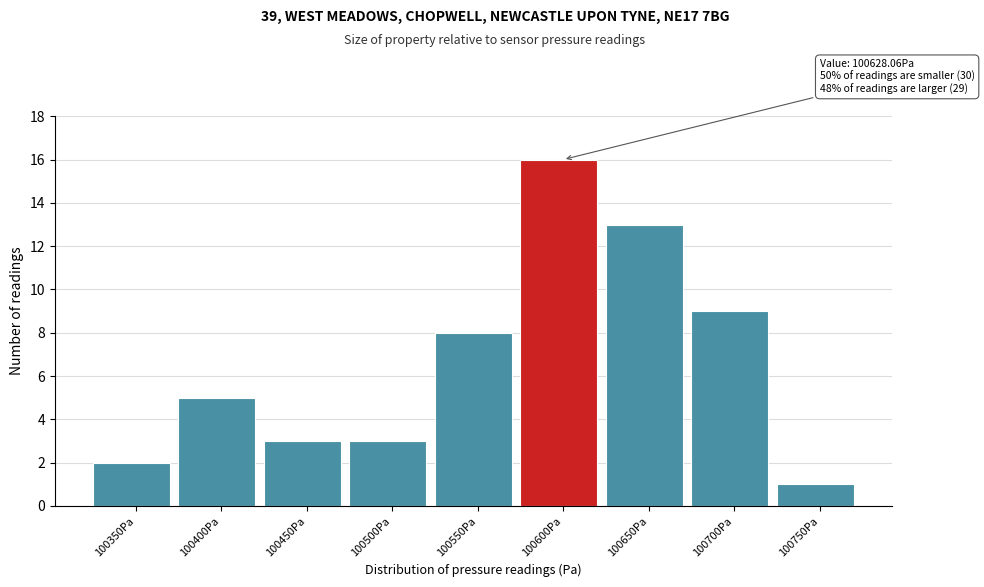

Reading left to right, list all the values displayed in this chart.

2	5	3	3	8	16	13	9	1